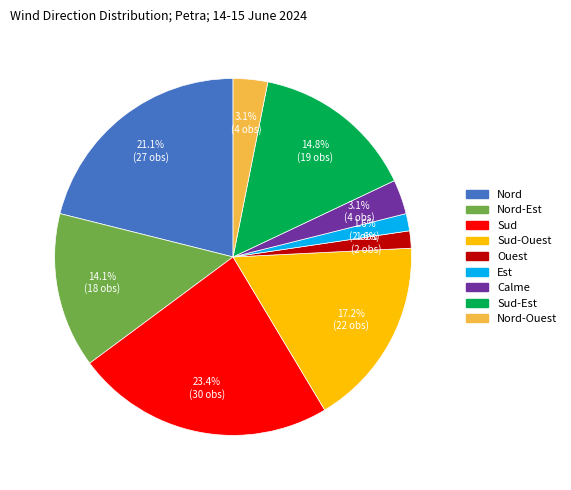

How many segments does this pie chart have?

9